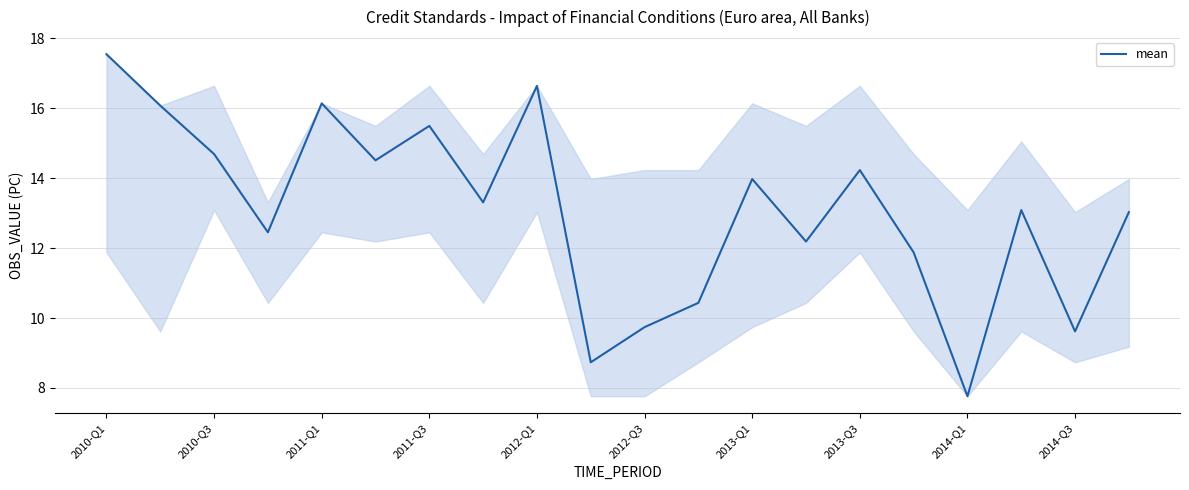

What is the minimum value shown in the chart?

7.8